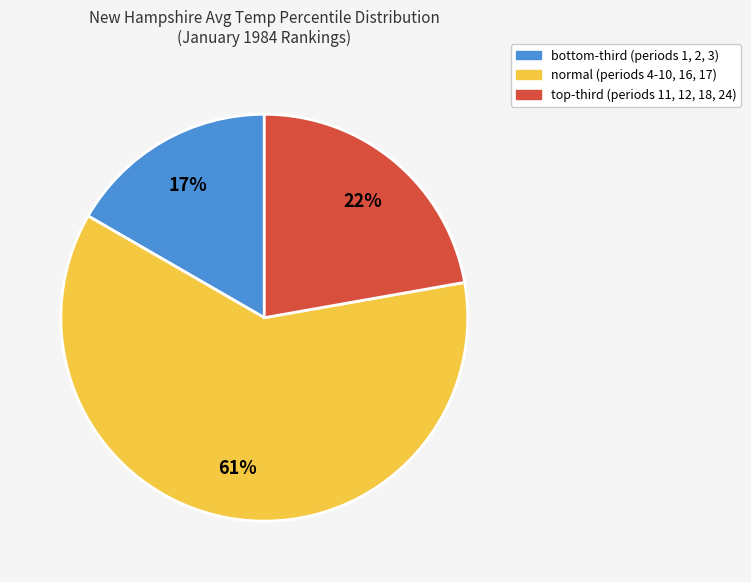

Does normal represent more than half of the total?

Yes